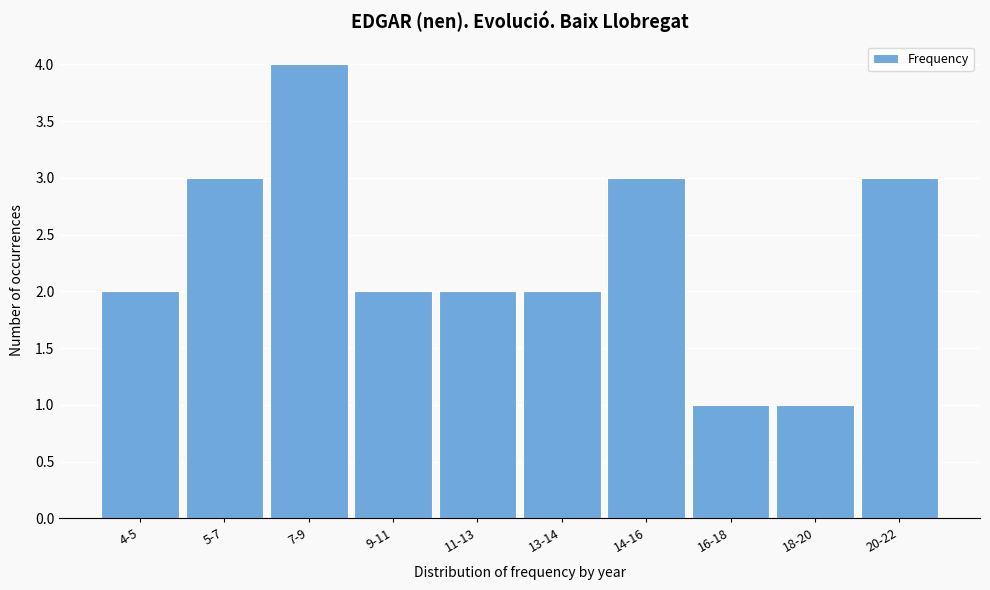

Reading left to right, list all the values displayed in this chart.

4-5=2	5-7=3	7-9=4	9-11=2	11-13=2	13-14=2	14-16=3	16-18=1	18-20=1	20-22=3